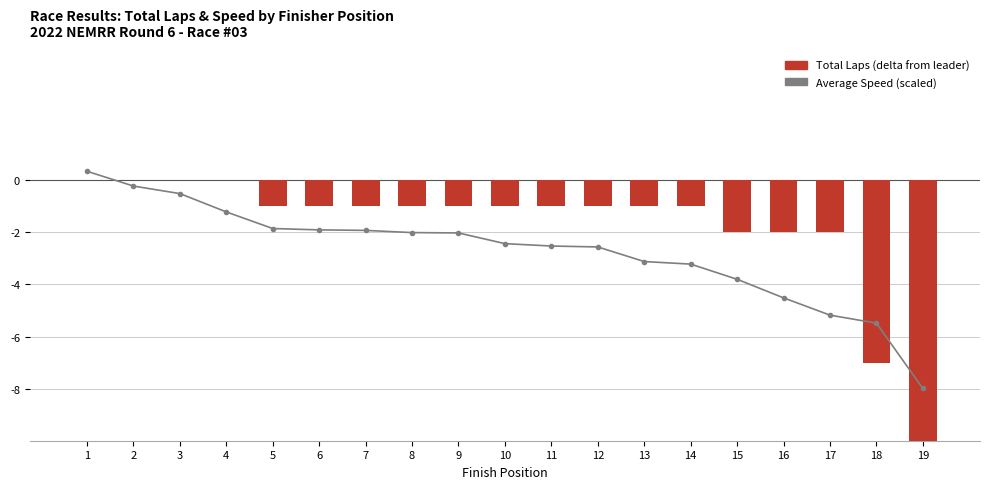

Reading right to left, list all the values displayed in this chart.

Average Speed (scaled): -8.0	-5.5	-5.2	-4.5	-3.8	-3.2	-3.1	-2.6	-2.5	-2.4	-2.0	-2.0	-1.9	-1.9	-1.9	-1.2	-0.5	-0.2	0.3
Total Laps (delta from leader): -13.0	-7.0	-2.0	-2.0	-2.0	-1.0	-1.0	-1.0	-1.0	-1.0	-1.0	-1.0	-1.0	-1.0	-1.0	0.0	0.0	0.0	0.0